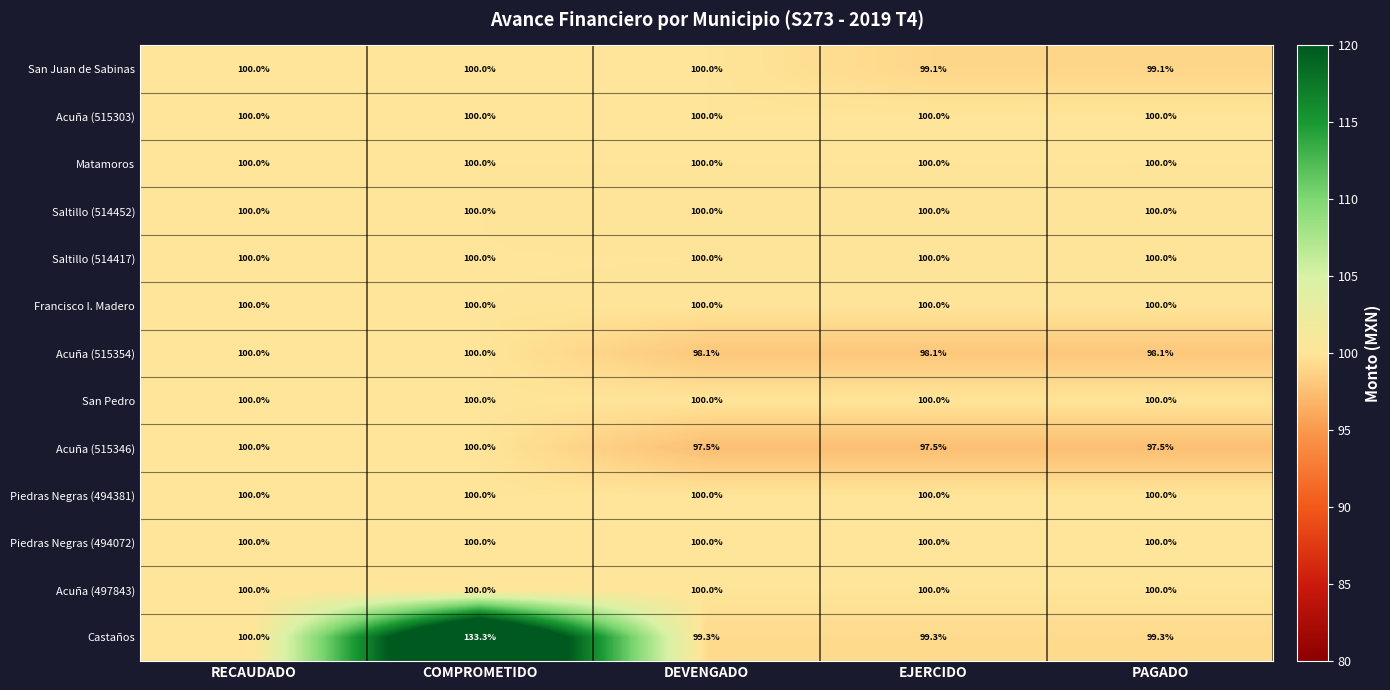

Which series has the widest spread of values?

Castaños